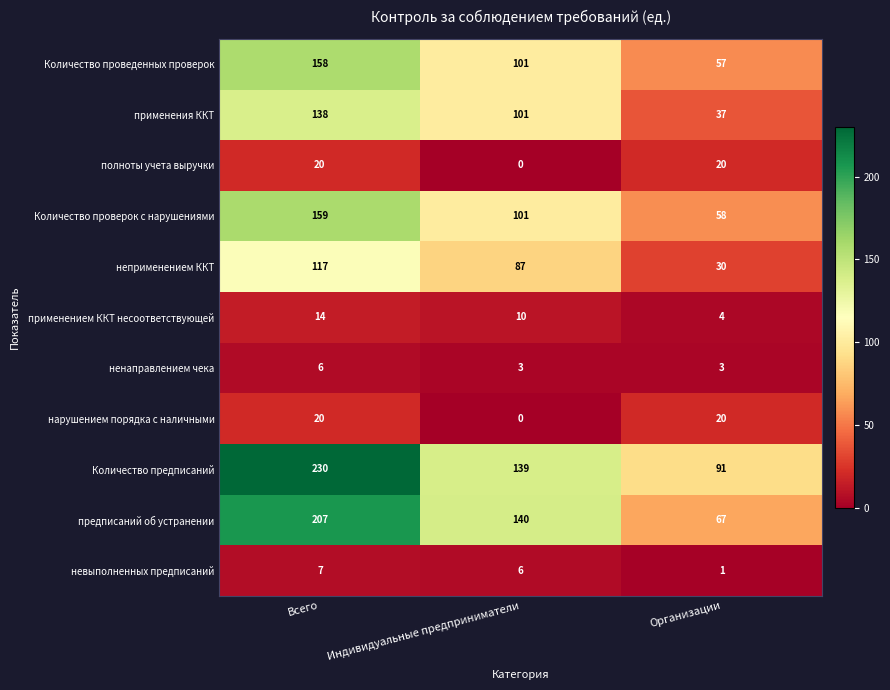

Which category has the lowest value in the Количество проведенных проверок series?

Организации